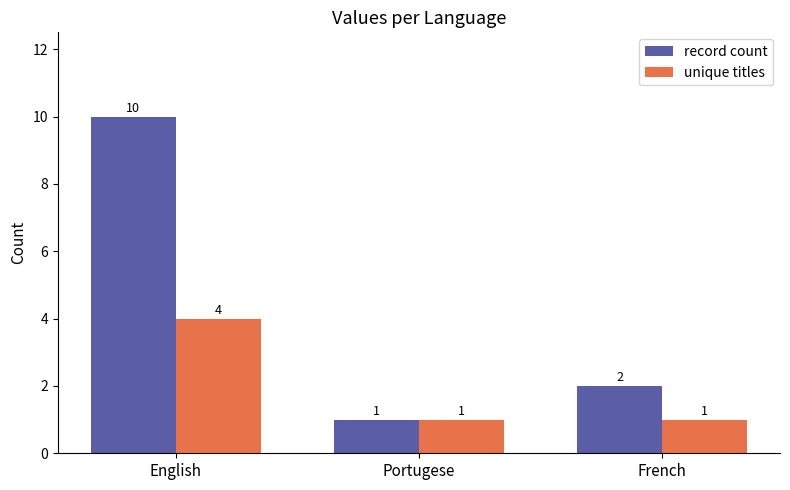

What is the difference between the maximum and minimum values in the unique titles series?

3